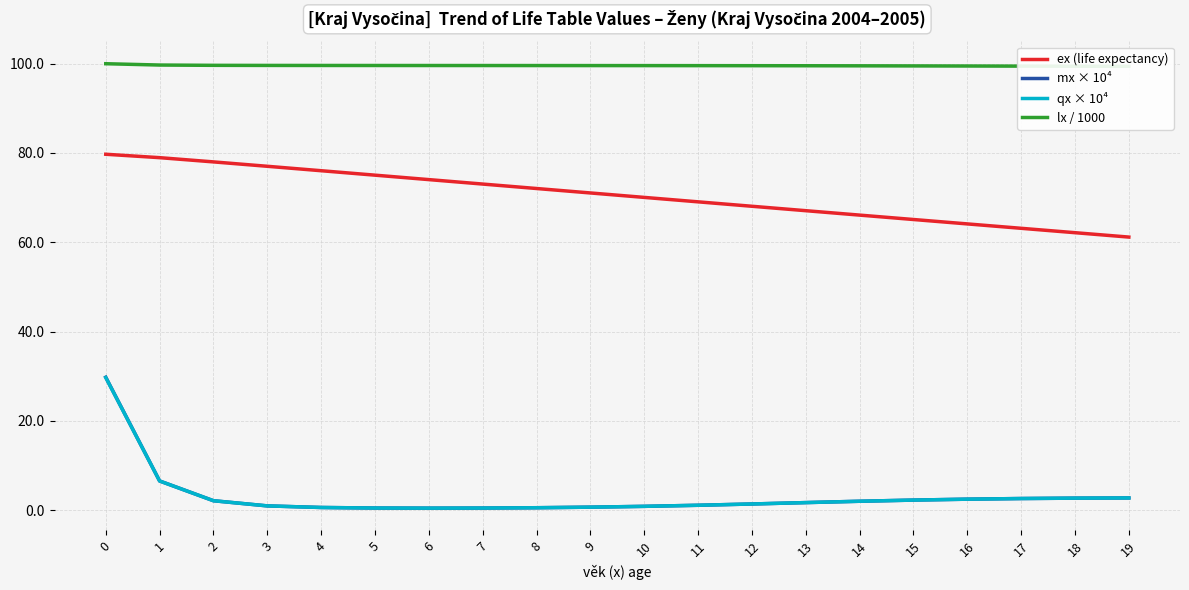

How many lines are shown in the chart?

4